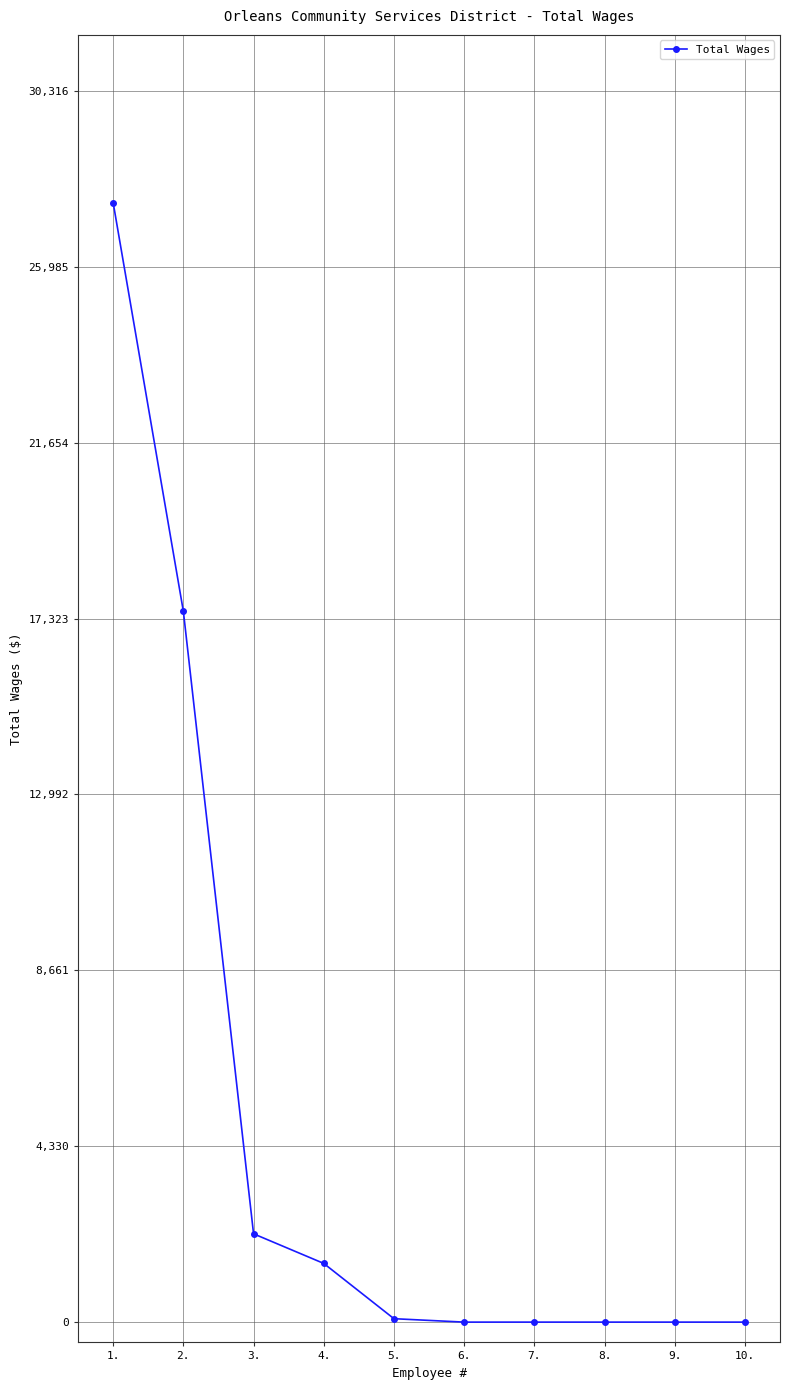

What is the difference between the maximum and minimum values?

27560